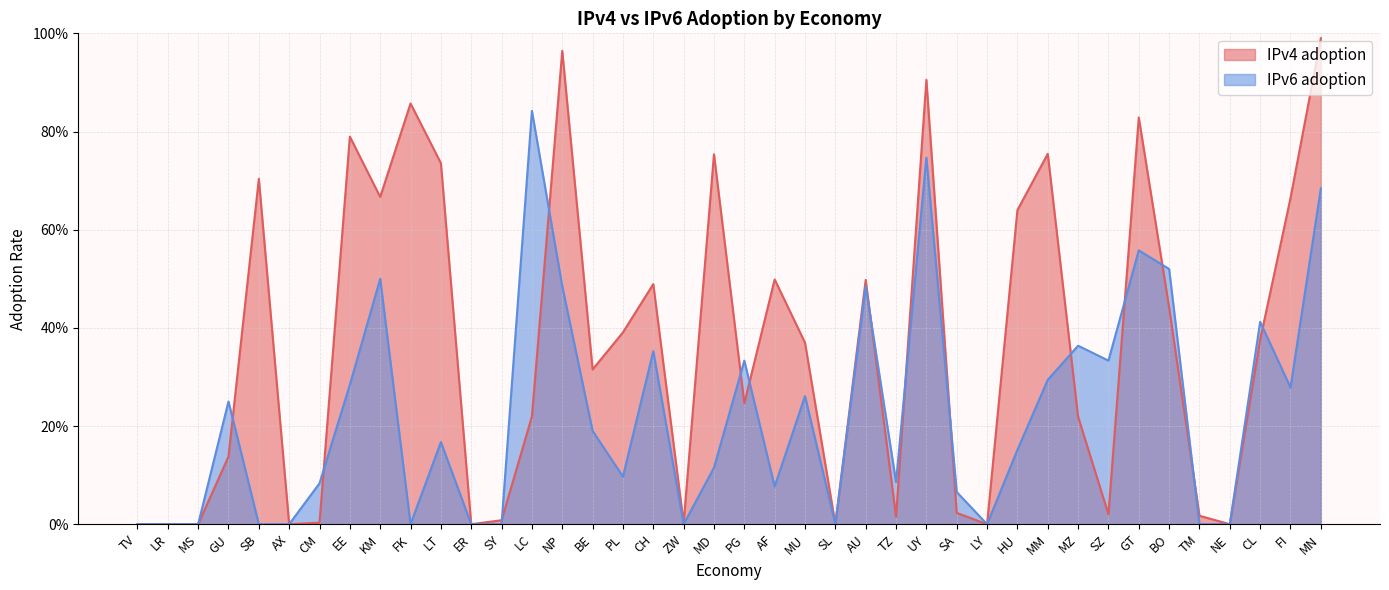

What is the total value across all series at CL?

0.8